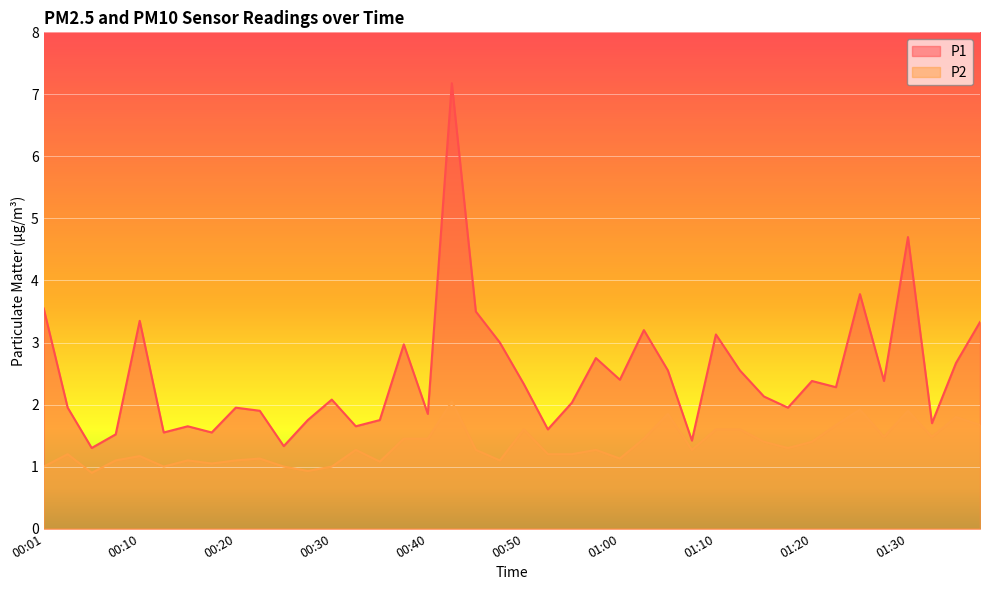

What is the minimum value for P1?

1.3